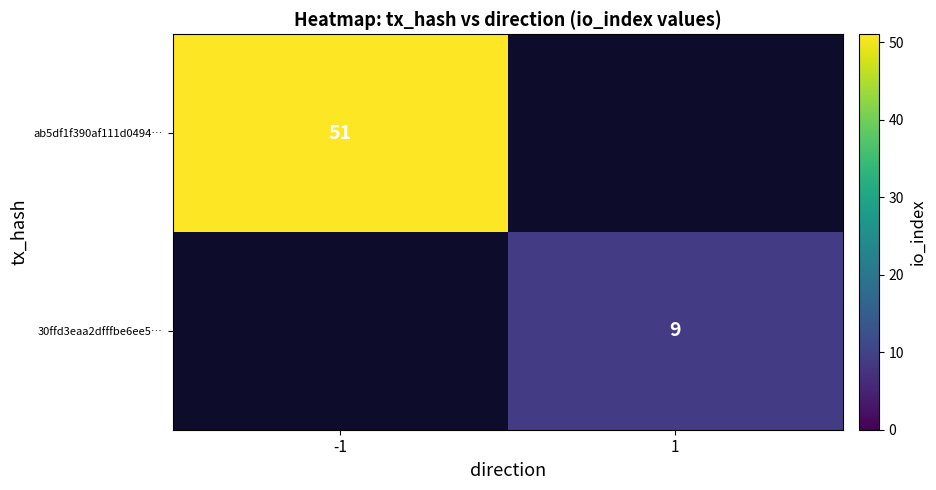

True or false: 30ffd3eaa2dfffbe6ee5… has a value of 9 at 1.

True